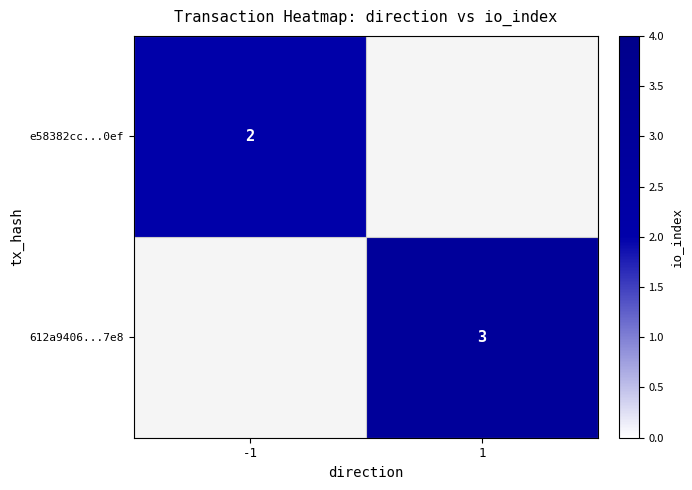

True or false: e58382cc...0ef has a value of 2 at -1.

True